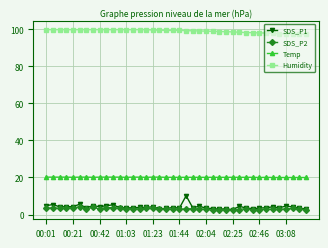

True or false: Temp and SDS_P2 intersect in this chart.

False